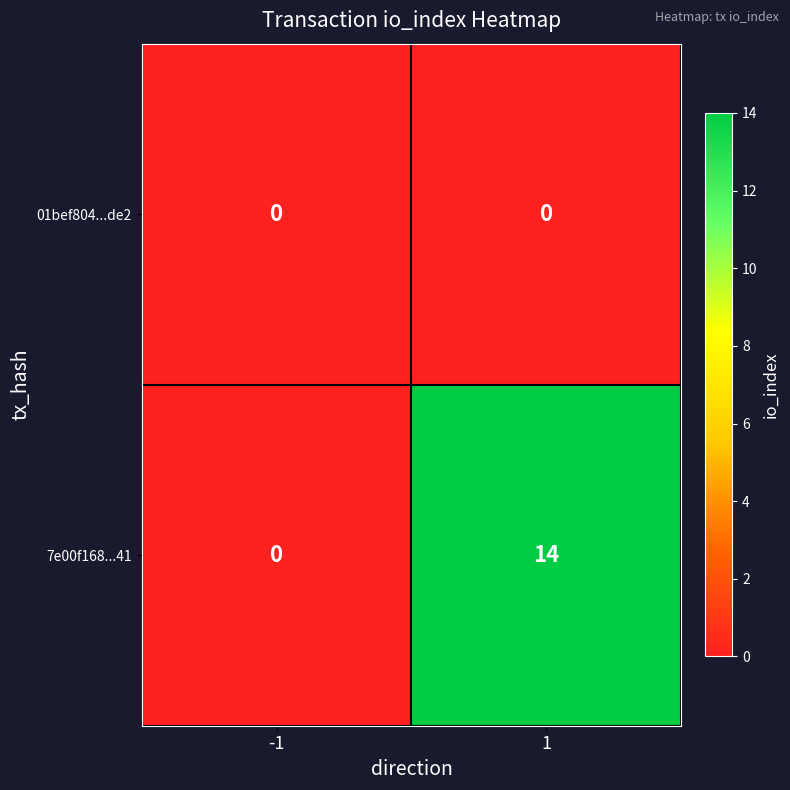

True or false: 01bef804...de2 has a value of 0 at 1.

True